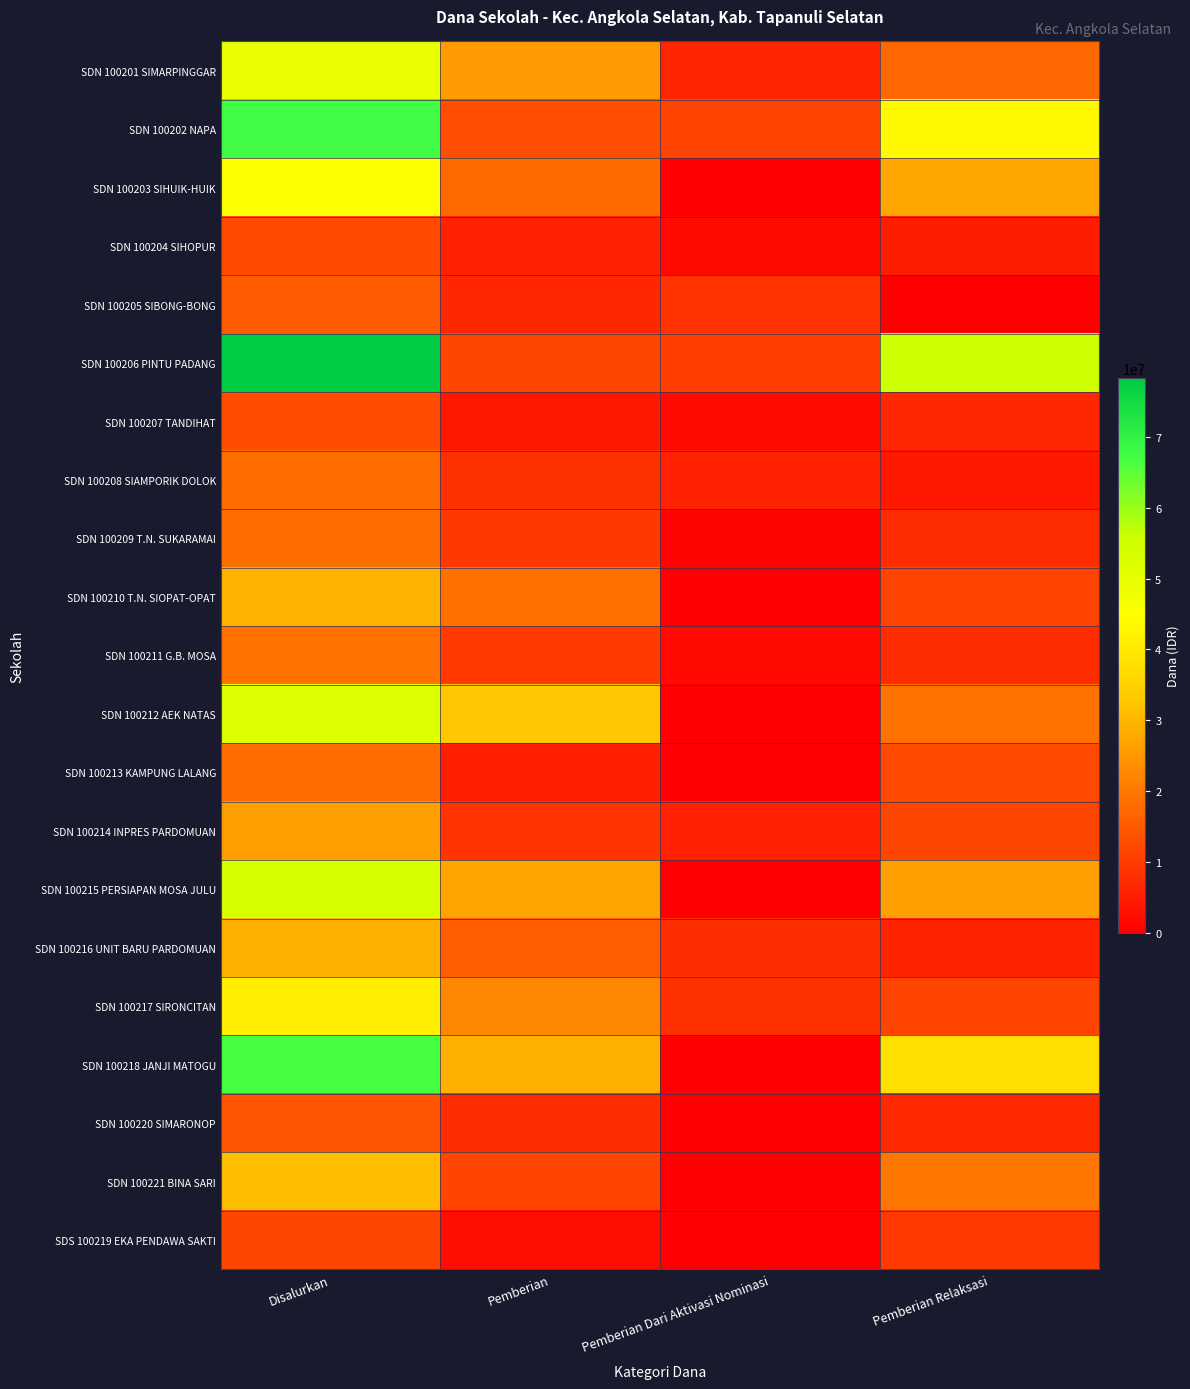

At how many categories does at least one series exceed 27735785?

3